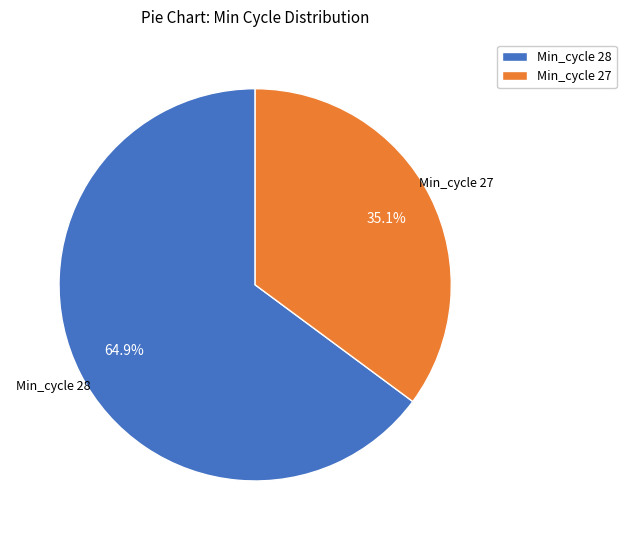

Does Min_cycle 27 represent more than half of the total?

No